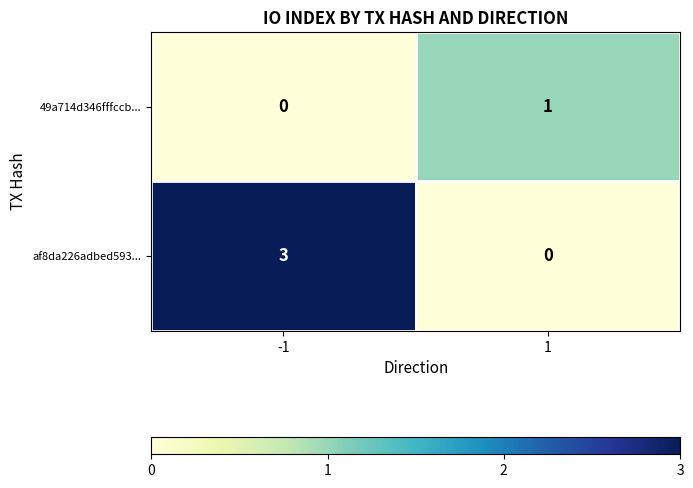

List the series in order of their peak value, lowest first.

49a714d346fffccb..., af8da226adbed593...